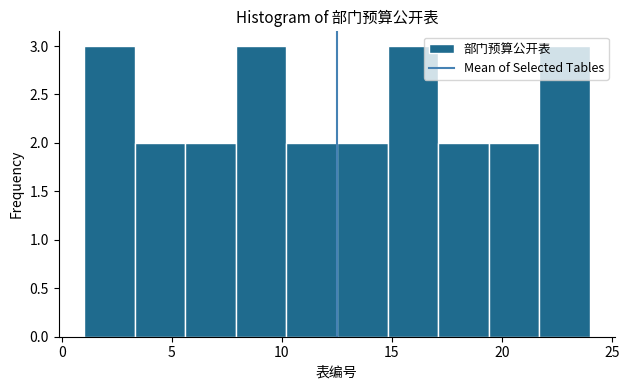

How tall is the bar that spans 7.9 to 10.2 on the x-axis? Neither the bar edges nor the heights are printed on the chart, so give them approximately, as read against the axes.

3